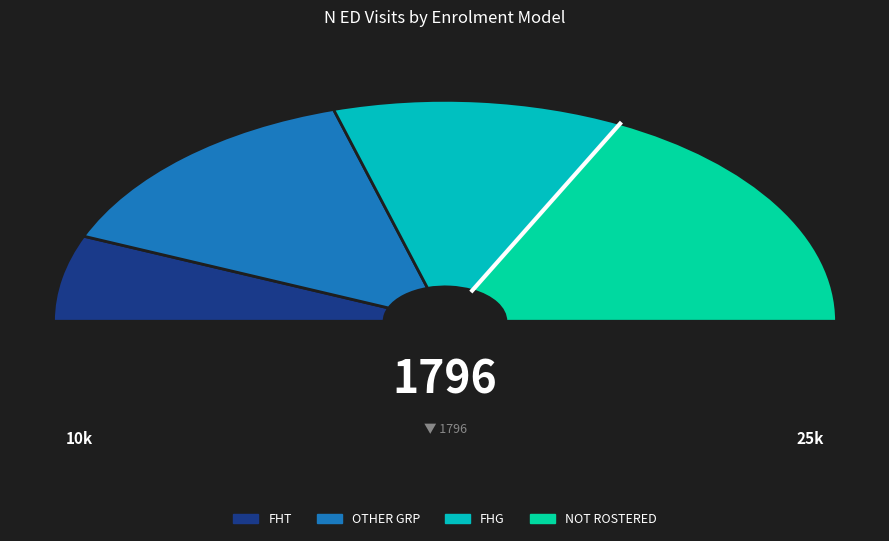

Which series changed the most between FHT and OTHER GRP?

All